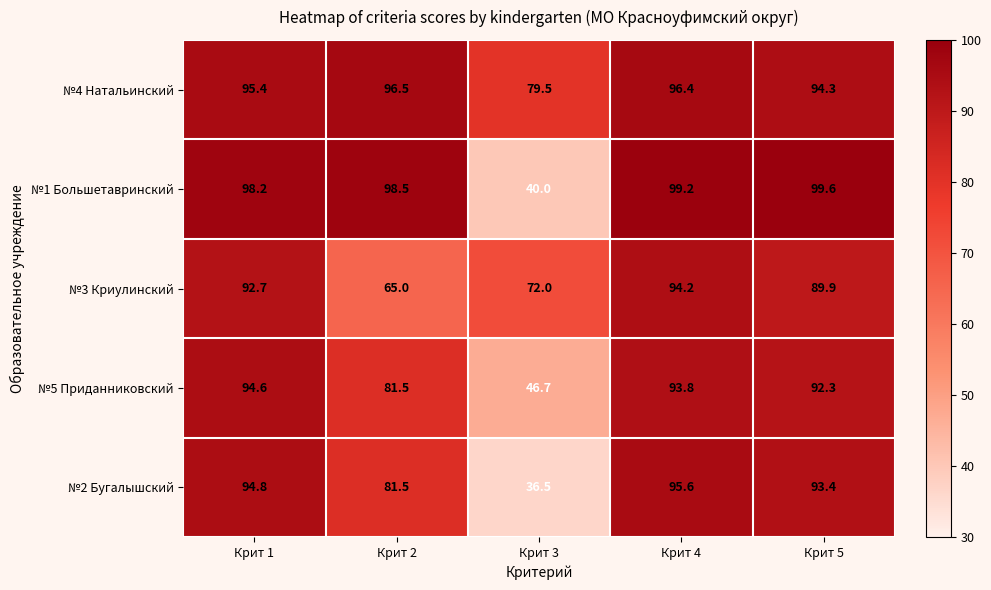

Is it true that №4 Натальинский equals 26.8 at Крит 2?

False